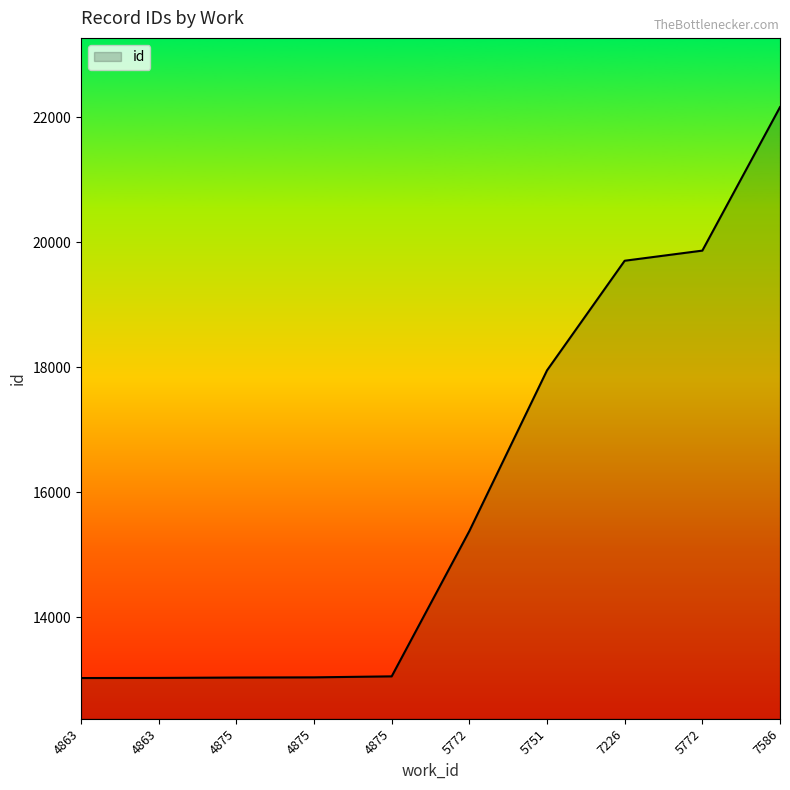

Reading left to right, transcribe all the data shown in this chart.

13026	13028	13034	13037	13053	15379	17951	19706	19868	22165